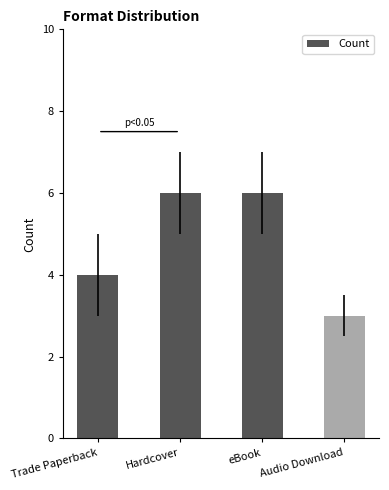

What is the value of the 1st bar from the left?

4